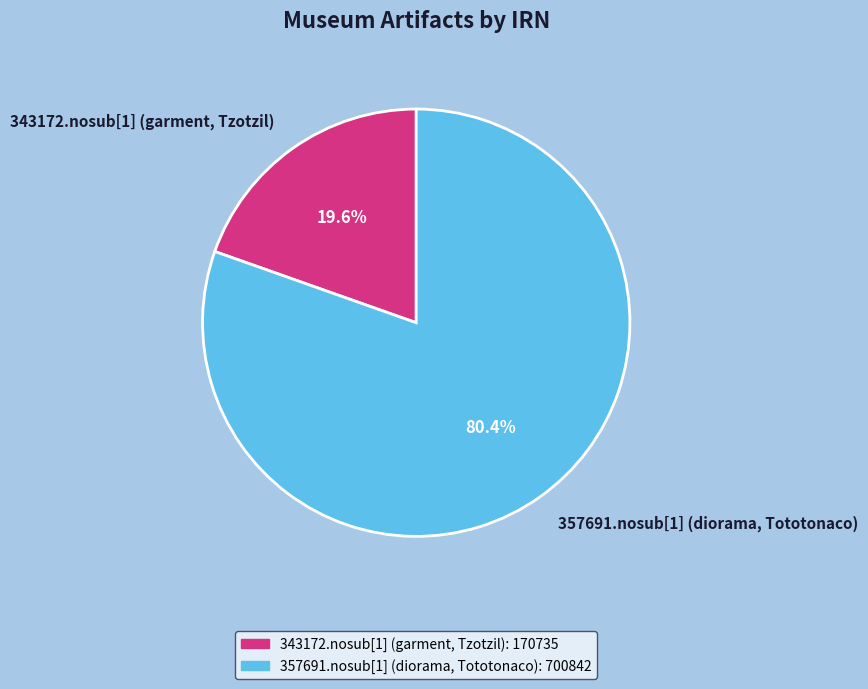

Is the sum of 343172.nosub[1] (garment, Tzotzil) and 357691.nosub[1] (diorama, Tototonaco) greater than half?

Yes